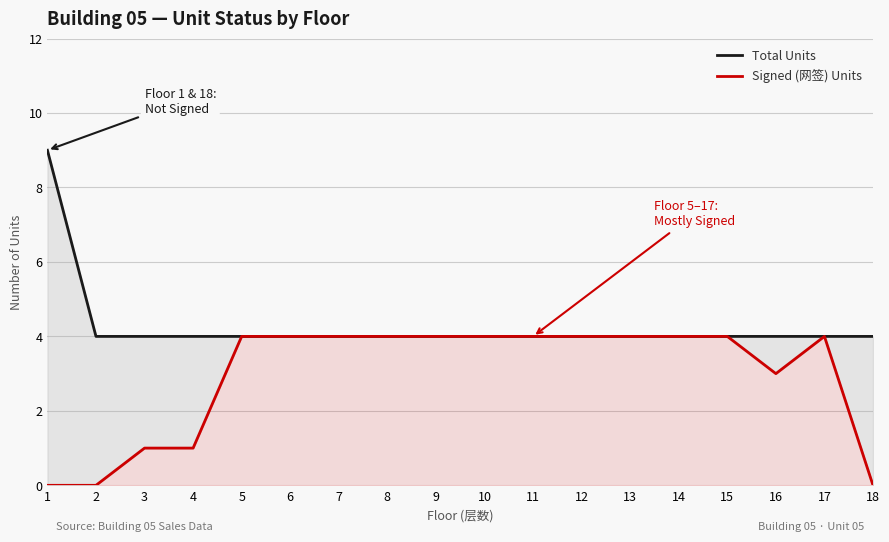

At which label does Total Units reach its minimum?

2